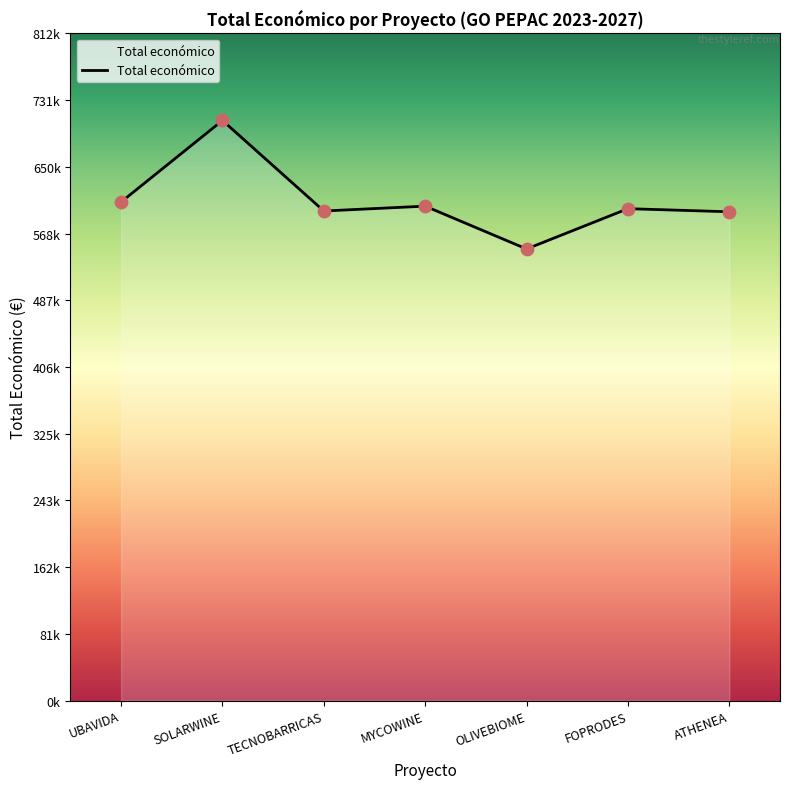

Which has a higher value, ATHENEA or MYCOWINE?

MYCOWINE